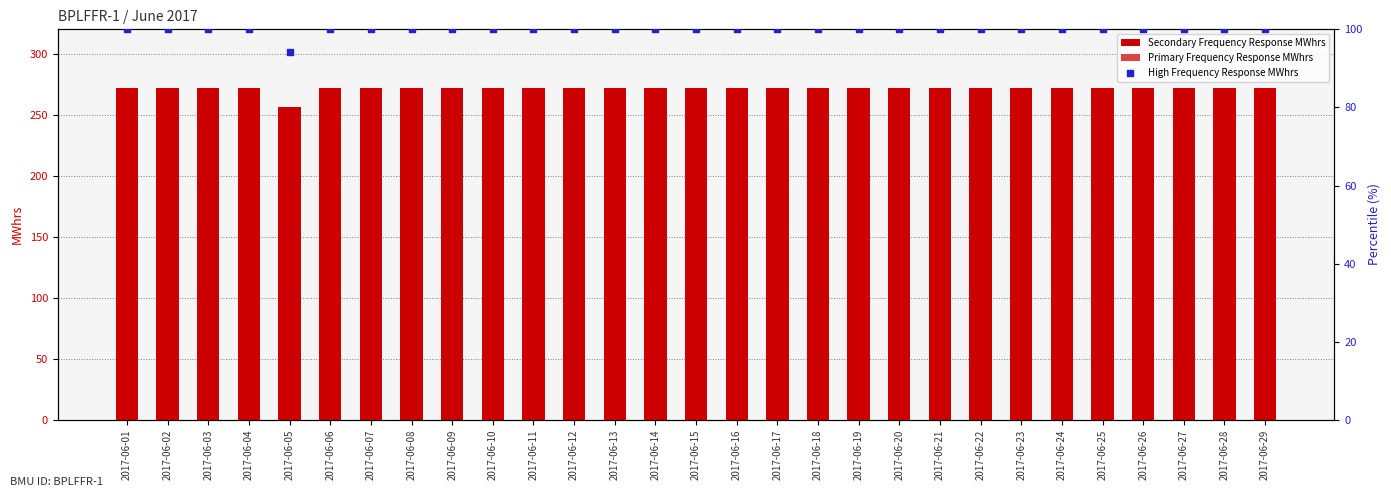

At how many categories does at least one series exceed 184?

29